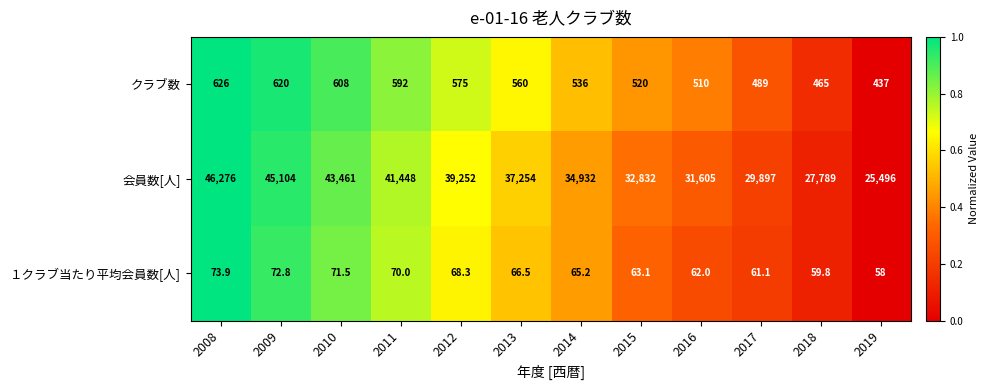

What is the sum of all 会員数[人] values?

435346.0